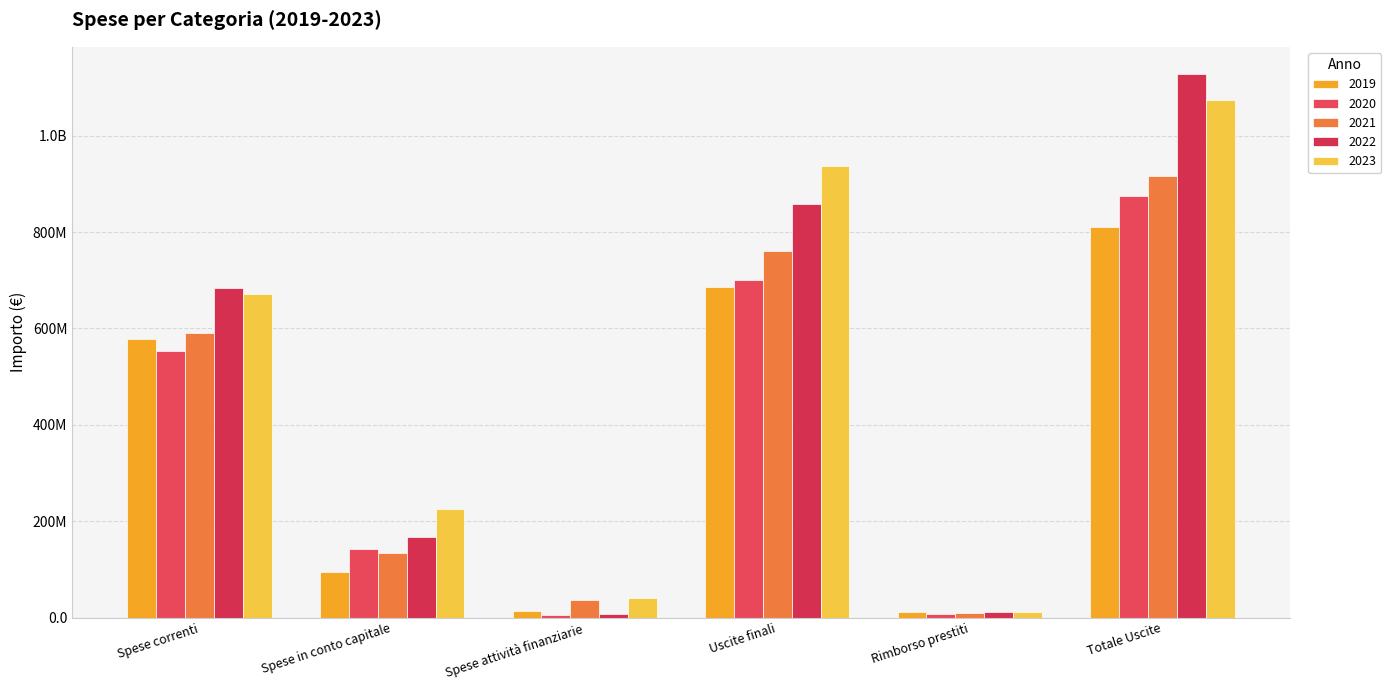

Is the value of 2020 at Spese attività finanziarie greater than the value of 2023 at Spese correnti?

No